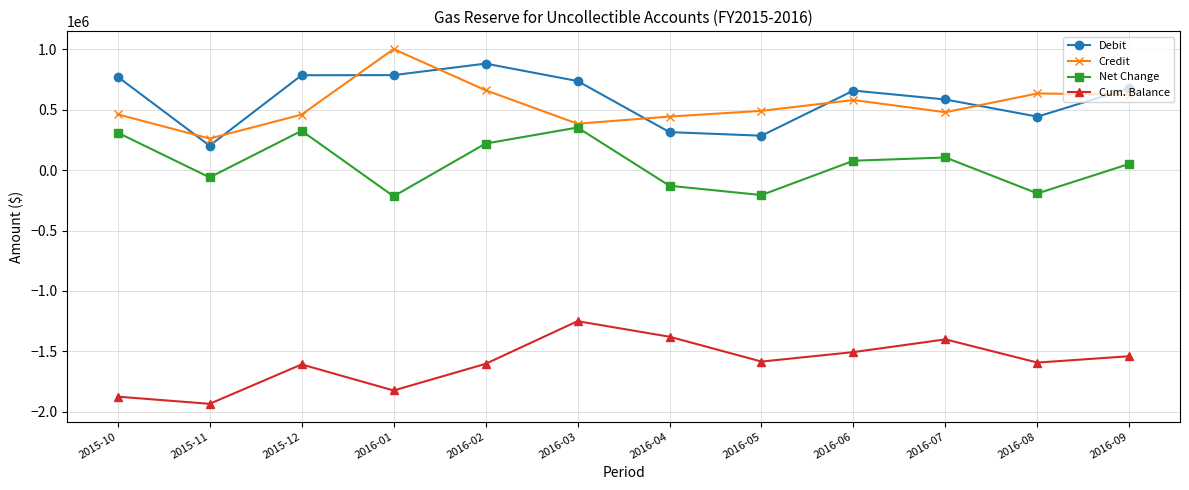

True or false: Cum. Balance and Net Change intersect in this chart.

False